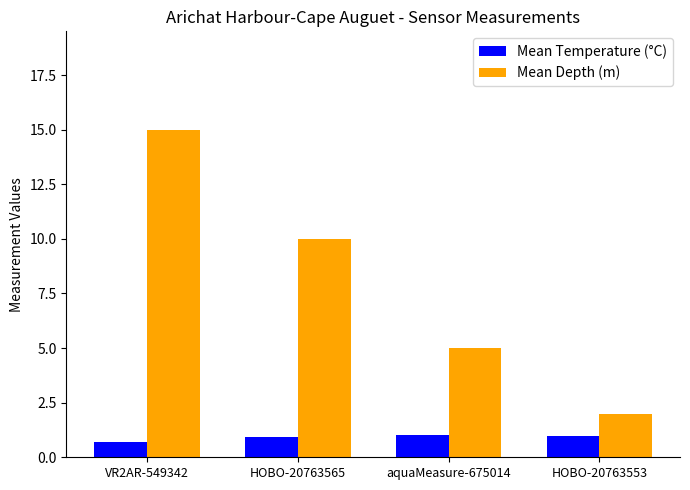

List the series in order of their peak value, highest first.

Mean Depth (m), Mean Temperature (°C)